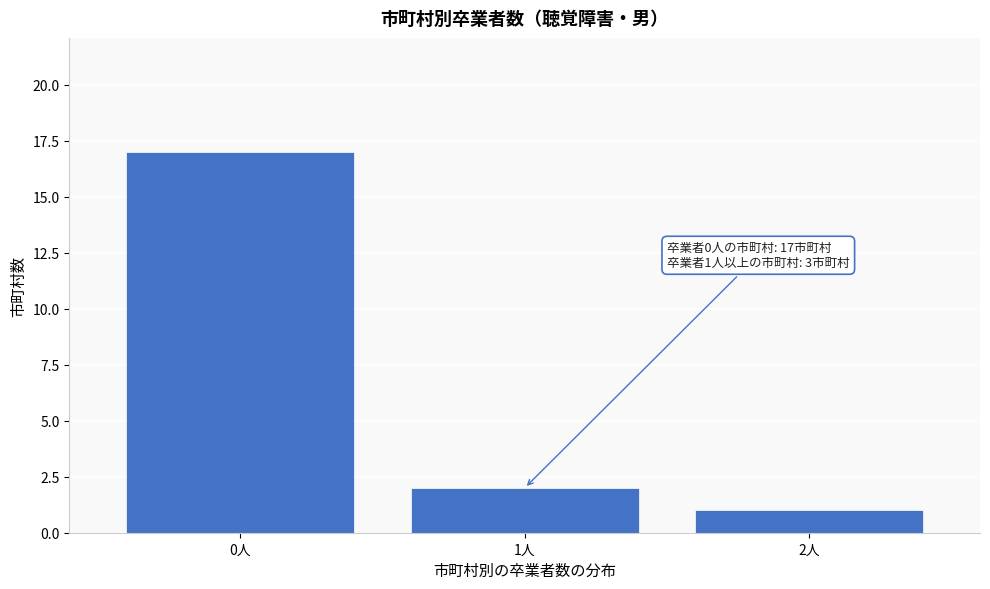

Over which range of the x-axis is the bar tallest?

-0.5 to 0.5